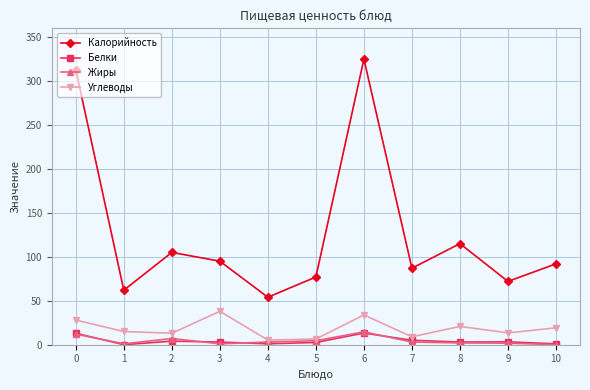

The value of Белки at 0 is 13.0. True or false?

True